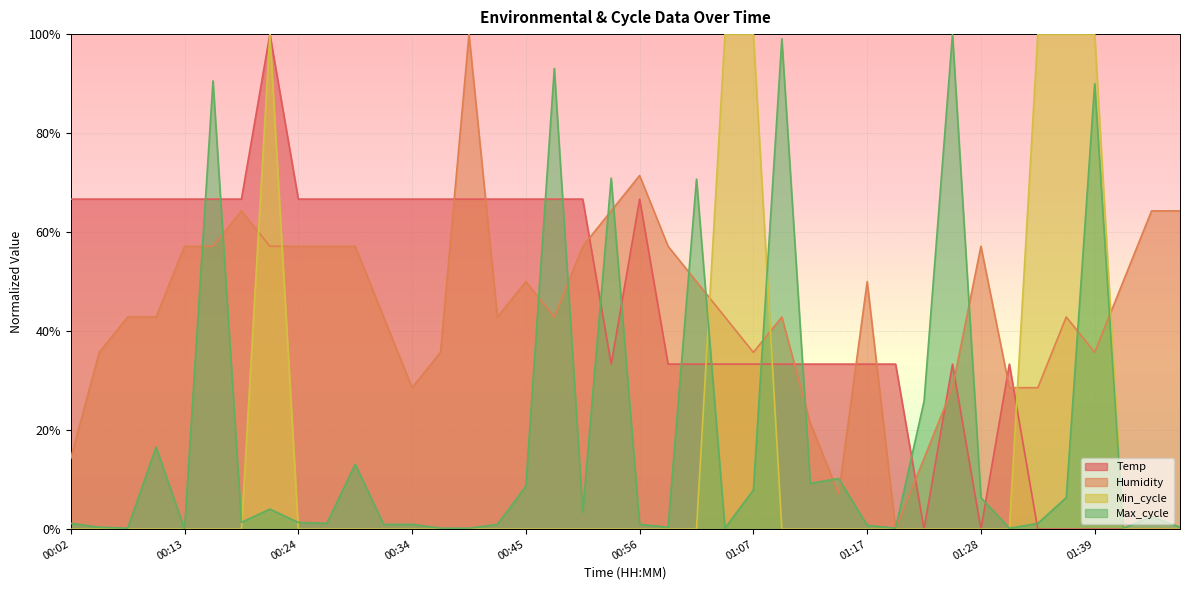

What is the total value across all series at 00:02?

82.1